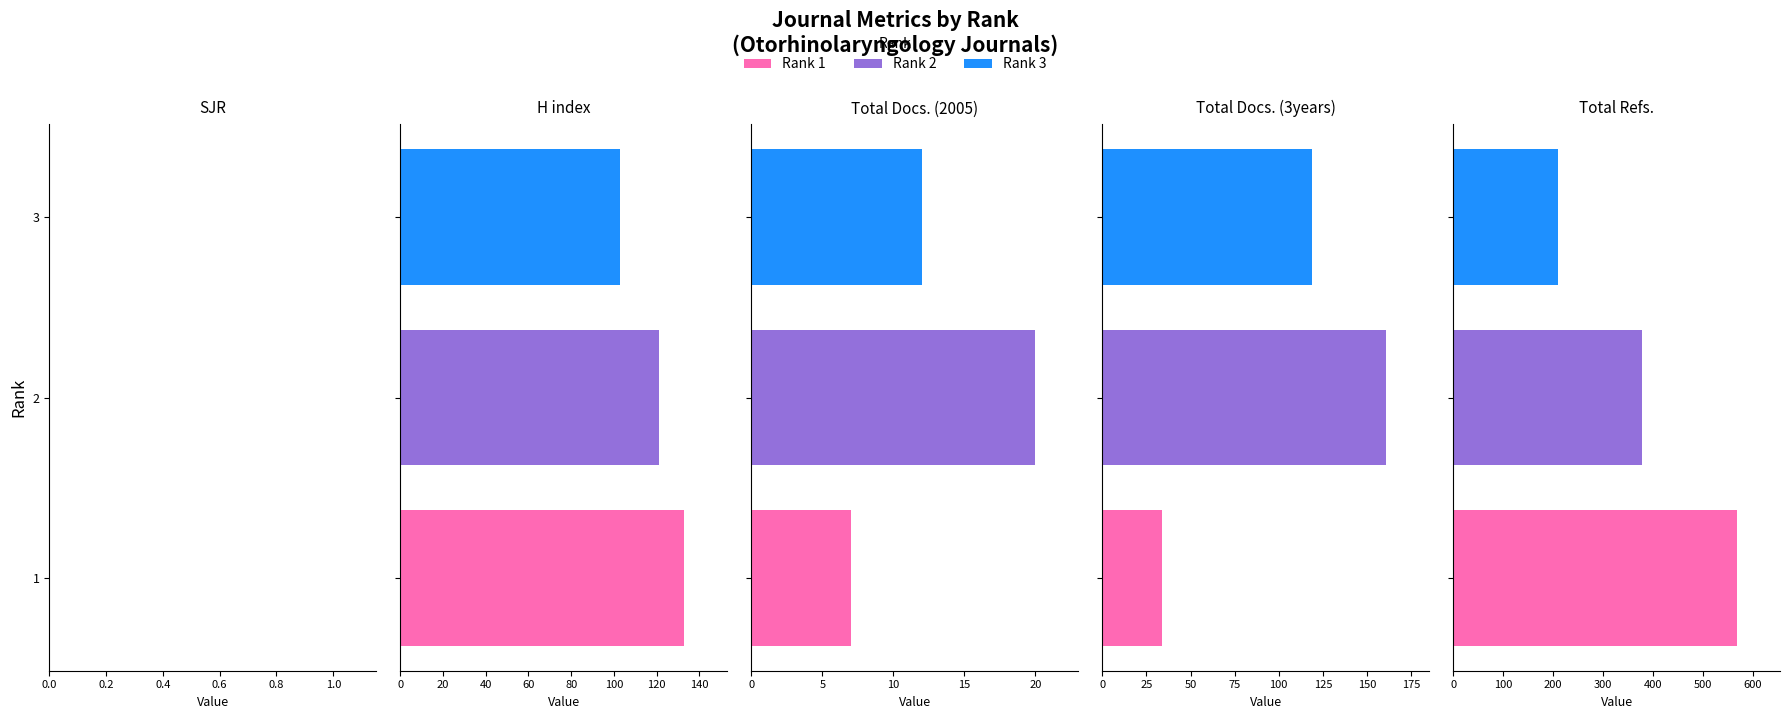

Reading left to right, transcribe all the data shown in this chart.

SJR: 1=0	2=0	3=0
H index: 1=133	2=121	3=103
Total Docs. (2005): 1=7	2=20	3=12
Total Docs. (3years): 1=34	2=161	3=119
Total Refs.: 1=569	2=377	3=210